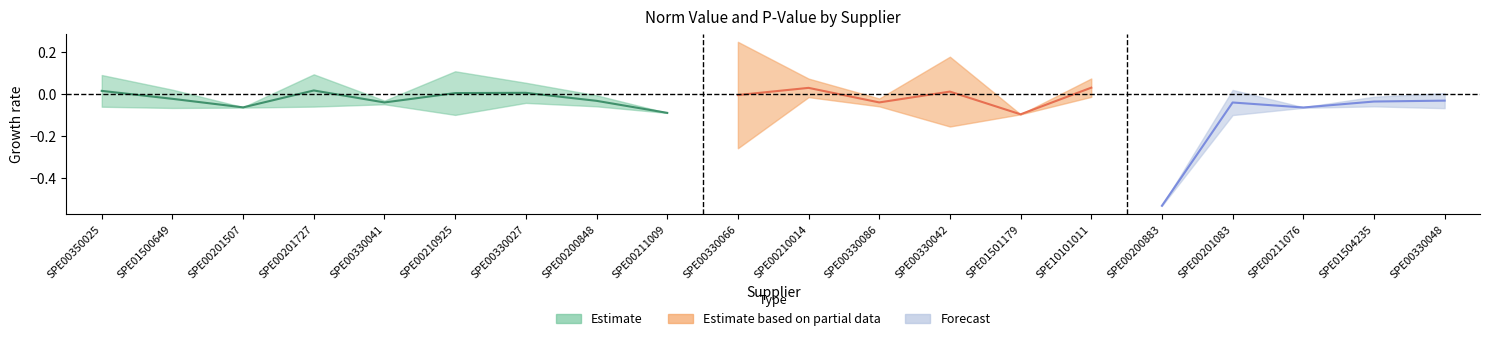

What is the sum of all p_value values?

4.8